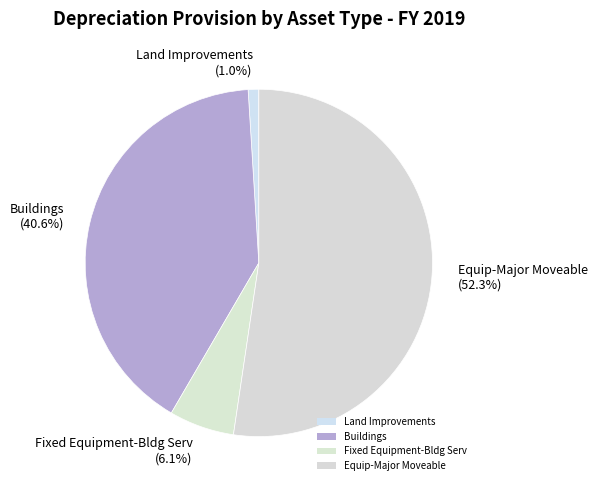

True or false: Buildings accounts for 41% of the total.

True